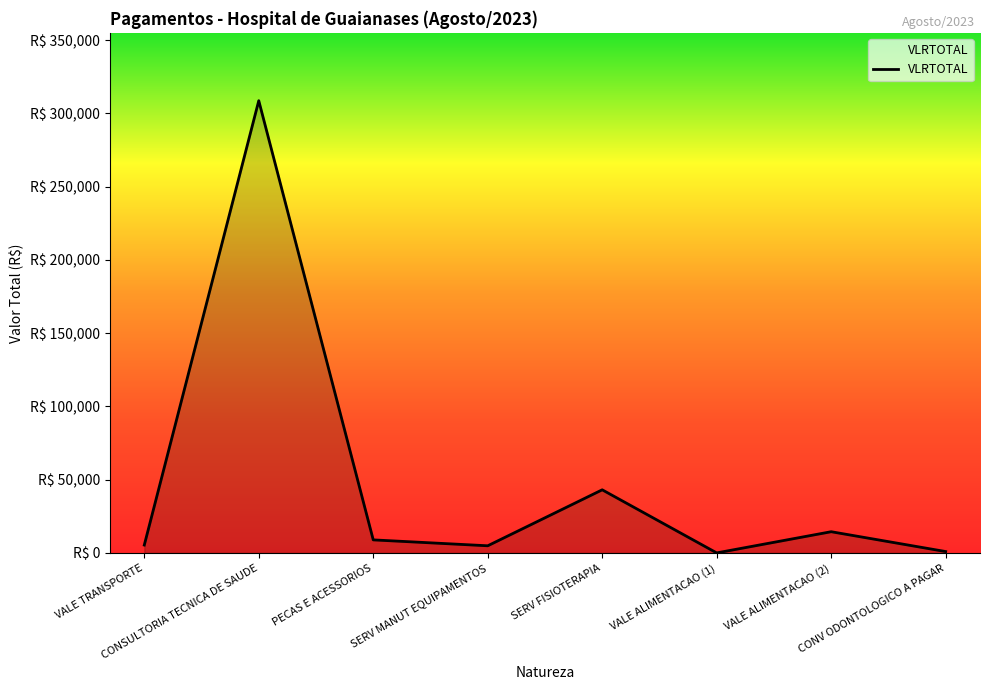

Reading right to left, list all the values displayed in this chart.

CONV ODONTOLOGICO A PAGAR=988.6	VALE ALIMENTACAO (2)=14525.0	VALE ALIMENTACAO (1)=66.4	SERV FISIOTERAPIA=43123.6	SERV MANUT EQUIPAMENTOS=4925.0	PECAS E ACESSORIOS=8951.7	CONSULTORIA TECNICA DE SAUDE=308672.0	VALE TRANSPORTE=5424.4